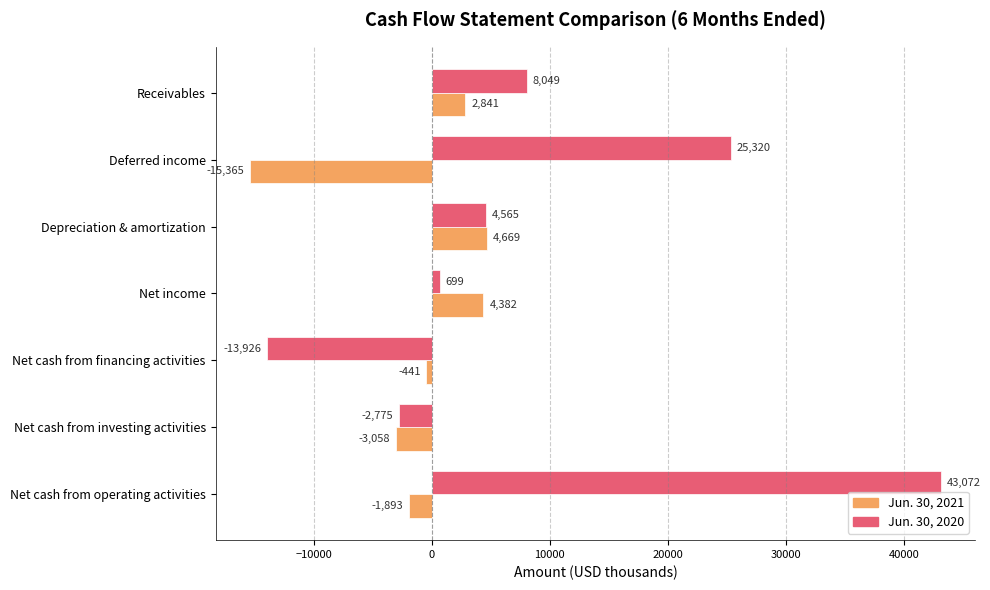

What is the difference between the maximum and second lowest values in the Jun. 30, 2021 series?

7727